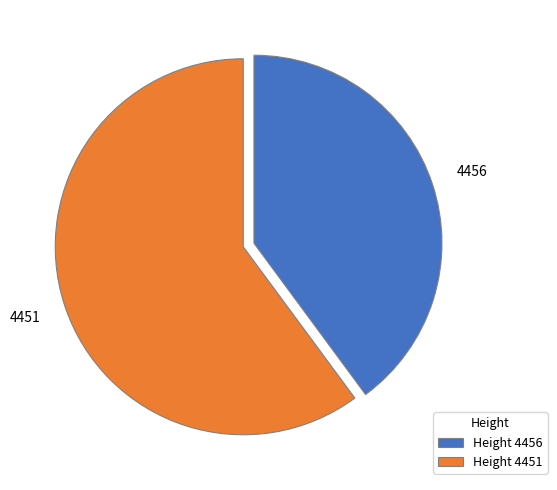

How many segments does this pie chart have?

2